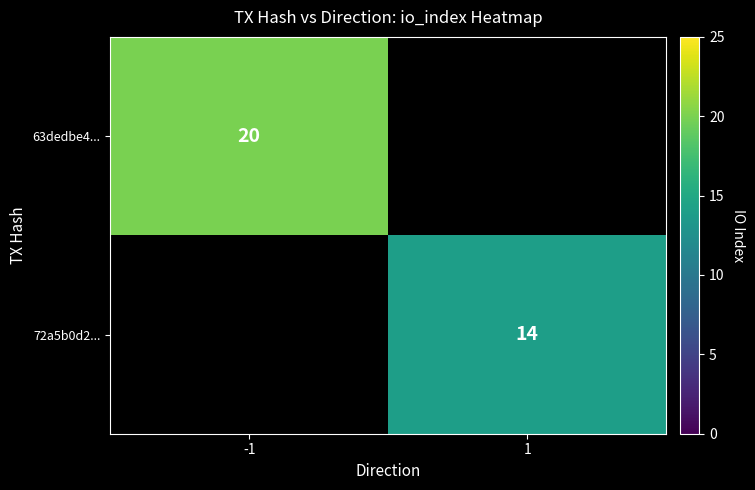

At which category does the chart reach its minimum across all series?

1